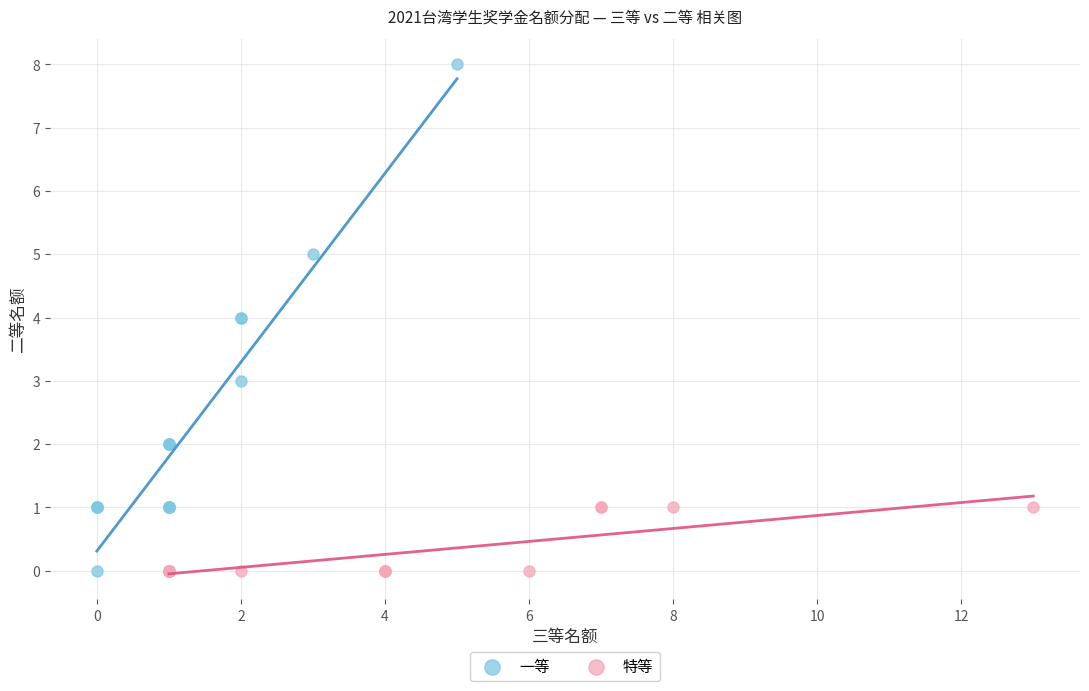

Which series reaches the maximum Y coordinate?

一等